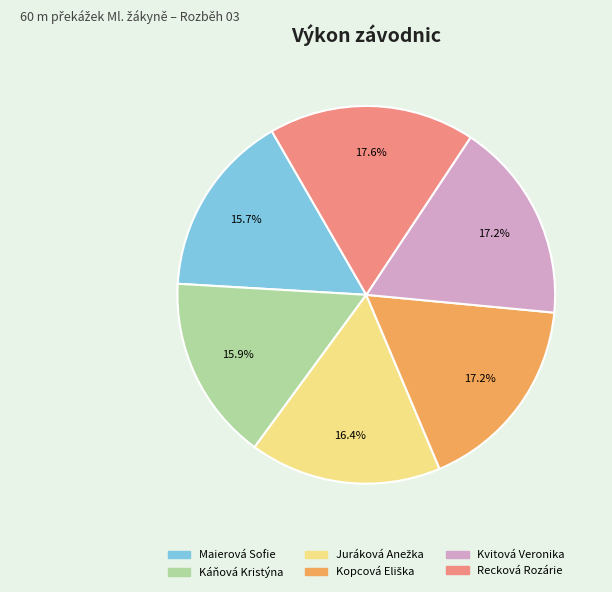

Is the sum of Káňová Kristýna and Maierová Sofie greater than half?

No